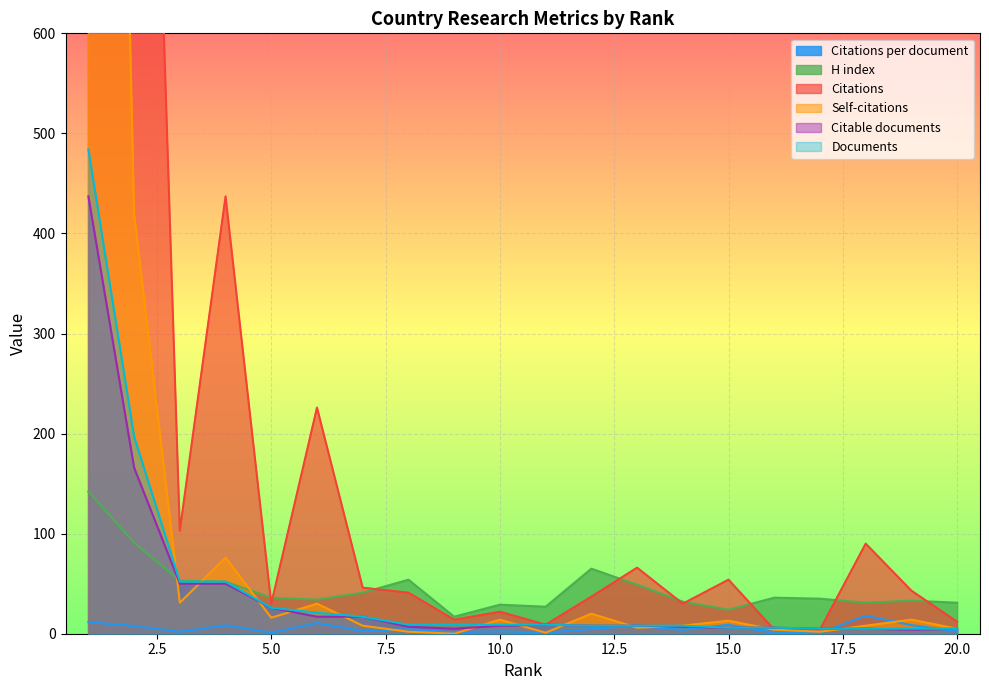

What is the lowest value of the H index series?

17.0